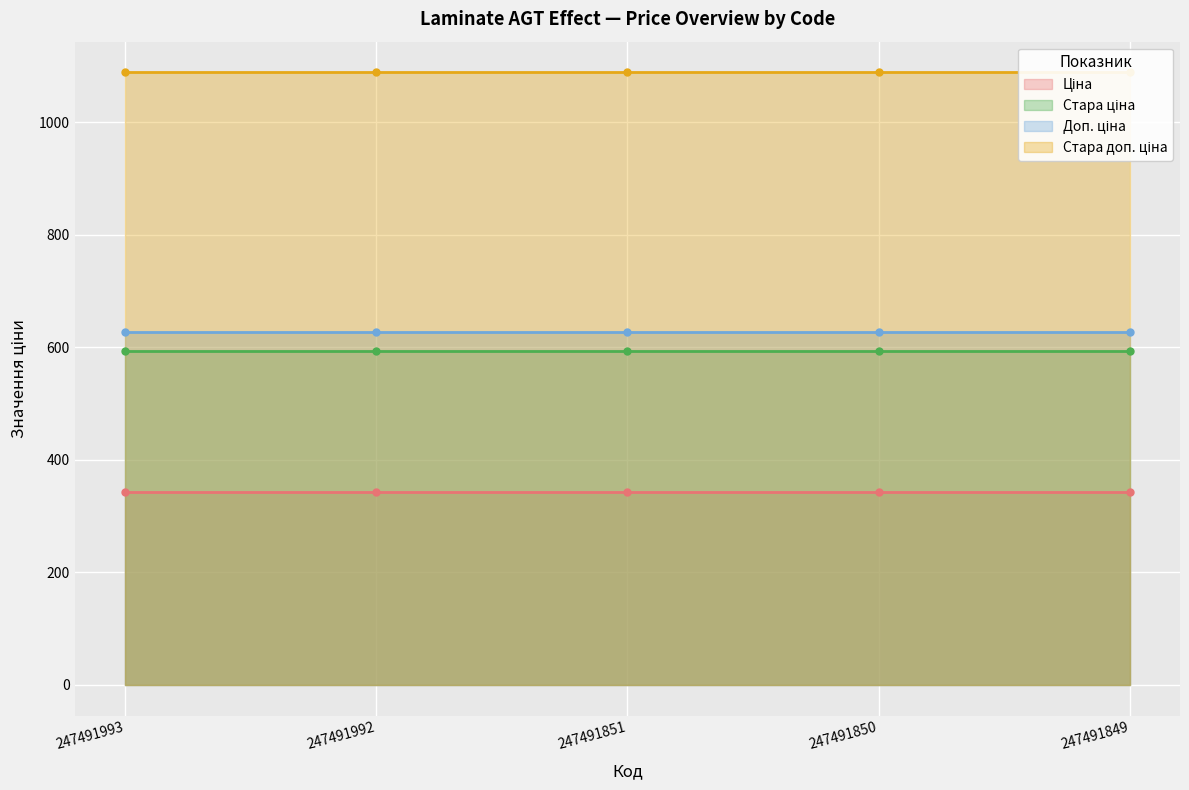

What is the sum of the Ціна values at 247491849 and 247491992?

684.2